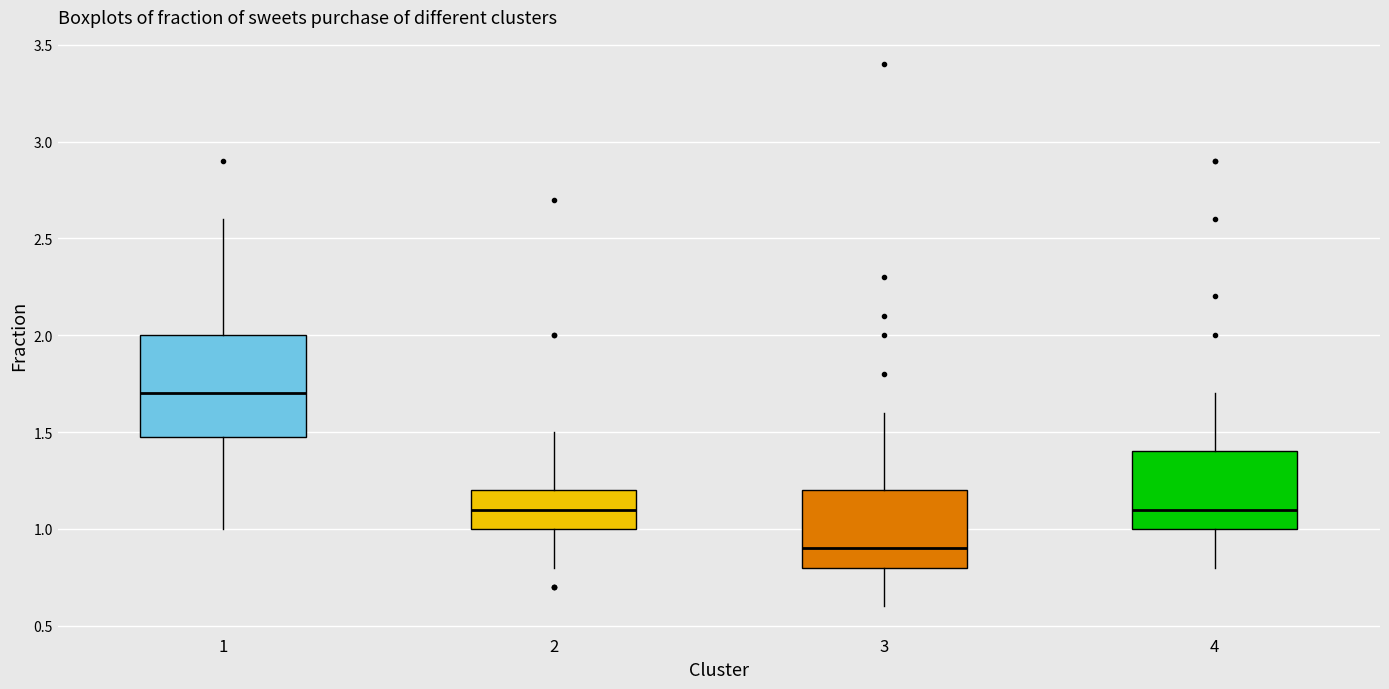

Reading left to right, read every box against the y-axis: the position of its median line, the range the box covers, and the ends of its whiskers. The values are not printed on the chart, so give them approximately, as read against the axis.

1: median 1.7, box 1.5 to 2.0, whiskers 1.0 to 2.6
2: median 1.1, box 1.0 to 1.2, whiskers 0.8 to 1.5
3: median 0.9, box 0.8 to 1.2, whiskers 0.6 to 1.6
4: median 1.1, box 1.0 to 1.4, whiskers 0.8 to 1.7